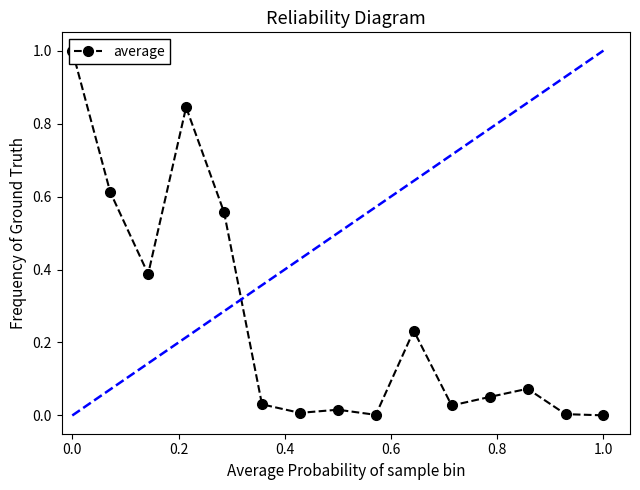

Reading left to right, transcribe all the data shown in this chart.

1.0	0.6	0.4	0.8	0.6	0.0	0.0	0.0	0.0	0.2	0.0	0.1	0.1	0.0	0.0